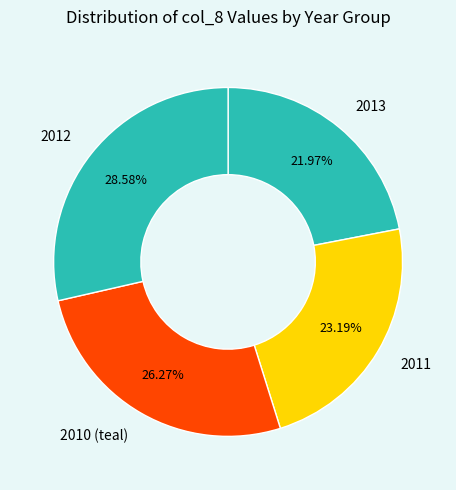

Is 2012 the majority of the pie?

No